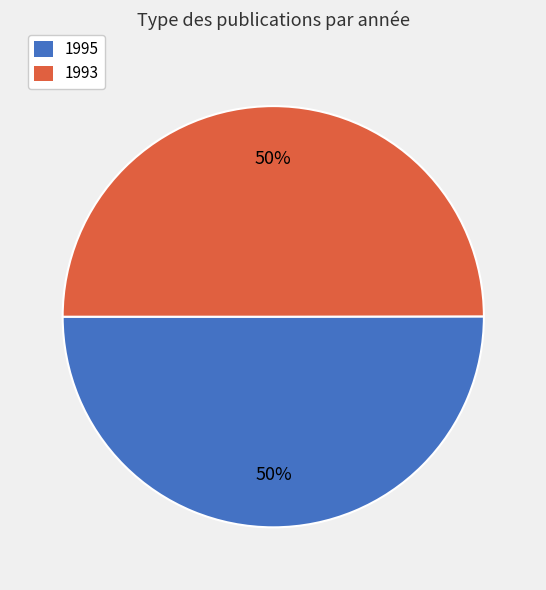

To the nearest percent, what is the average slice percentage?

50%